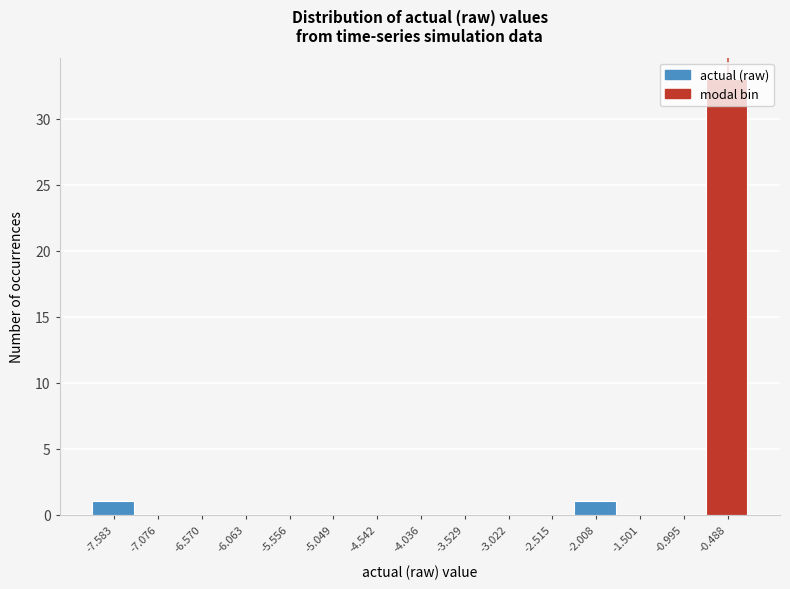

Reading left to right, list every bar in this chart as the range it spans on the x-axis followed by its height. Neither the bar edges nor the heights are printed on the chart, so give them approximately, as read against the axes.

-7.8 to -7.3: 1
-7.3 to -6.8: 0
-6.8 to -6.3: 0
-6.3 to -5.8: 0
-5.8 to -5.3: 0
-5.3 to -4.8: 0
-4.8 to -4.3: 0
-4.3 to -3.8: 0
-3.8 to -3.3: 0
-3.3 to -2.8: 0
-2.8 to -2.3: 0
-2.3 to -1.8: 1
-1.8 to -1.2: 0
-1.2 to -0.7: 0
-0.7 to -0.2: 33